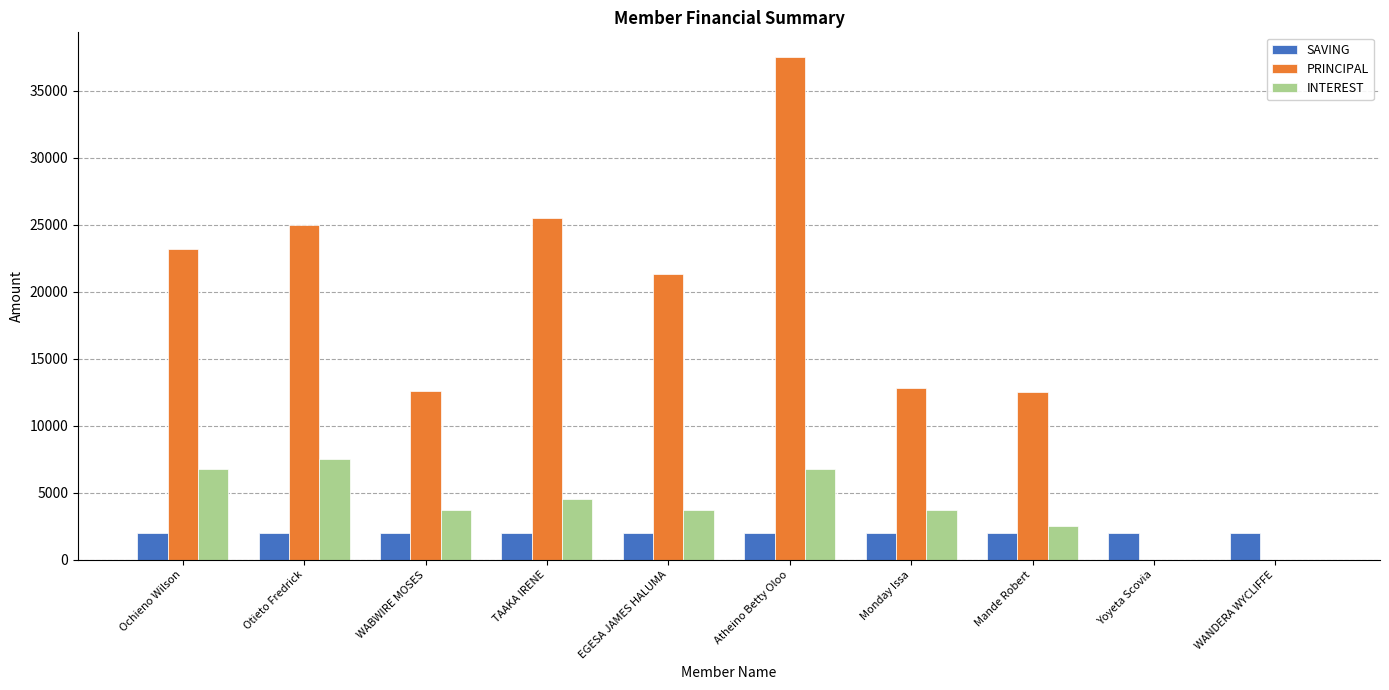

Is it true that PRINCIPAL equals 0 at WANDERA WYCLIFFE?

True